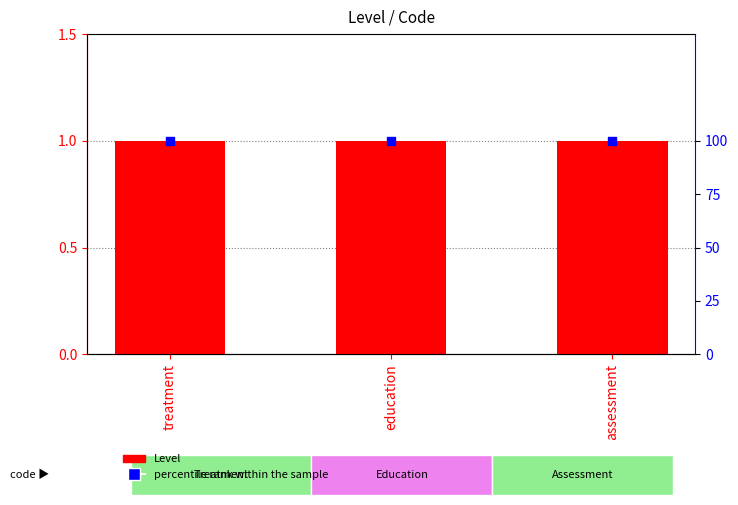

At how many categories does at least one series exceed 83?

3